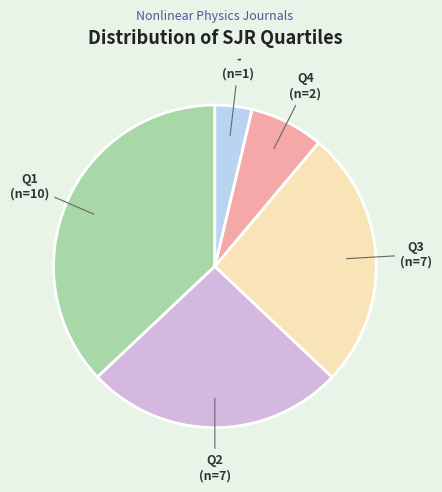

Does any single category account for the majority?

No